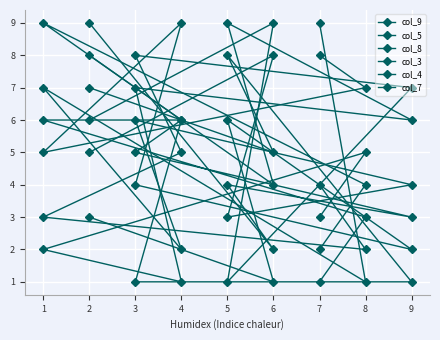

What are all the series names shown in the legend?

col_9, col_5, col_8, col_3, col_4, col_7